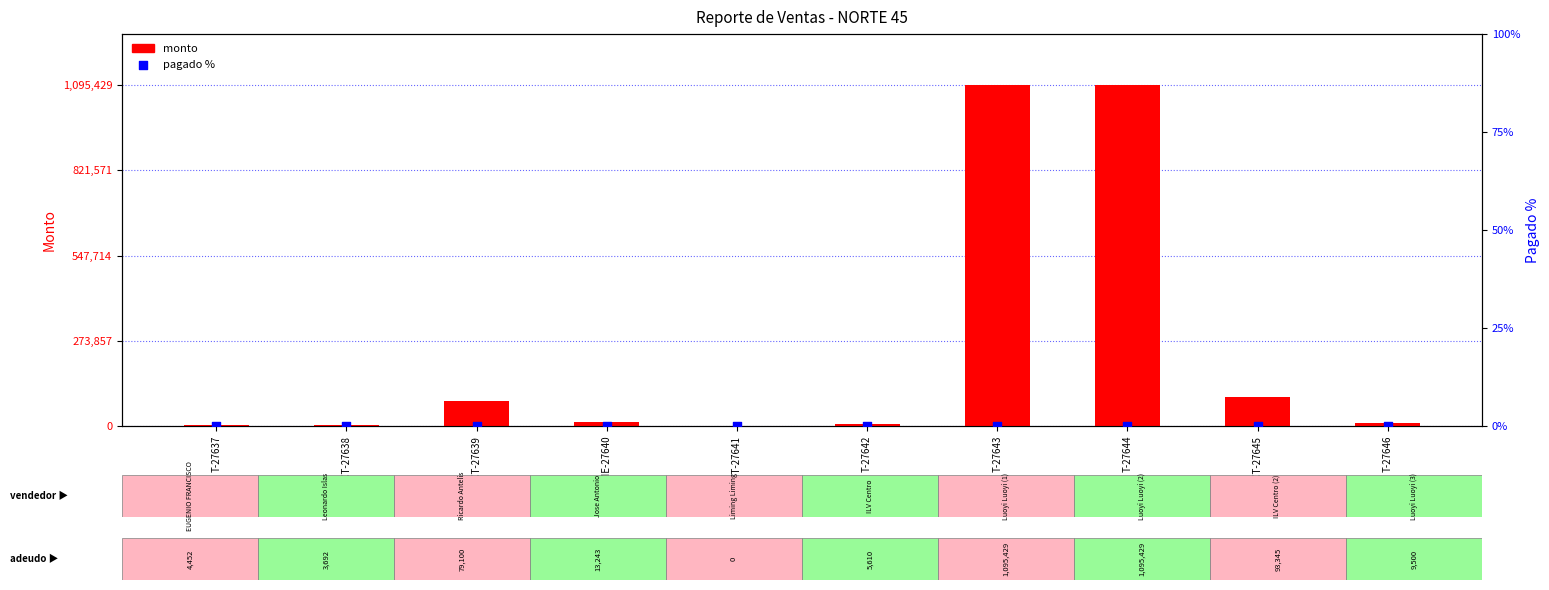

Which series contains the lowest Y value?

monto